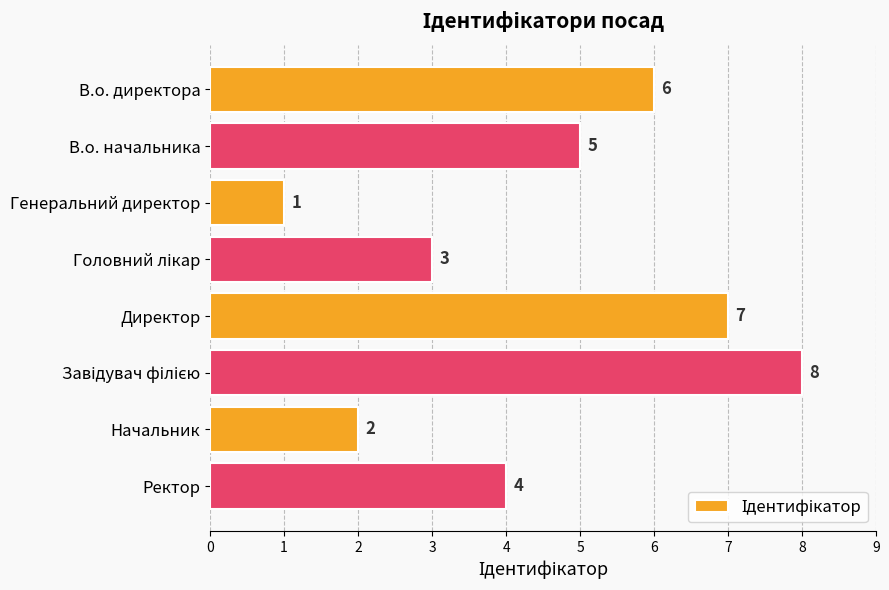

At which label is the value closest to 4?

Ректор